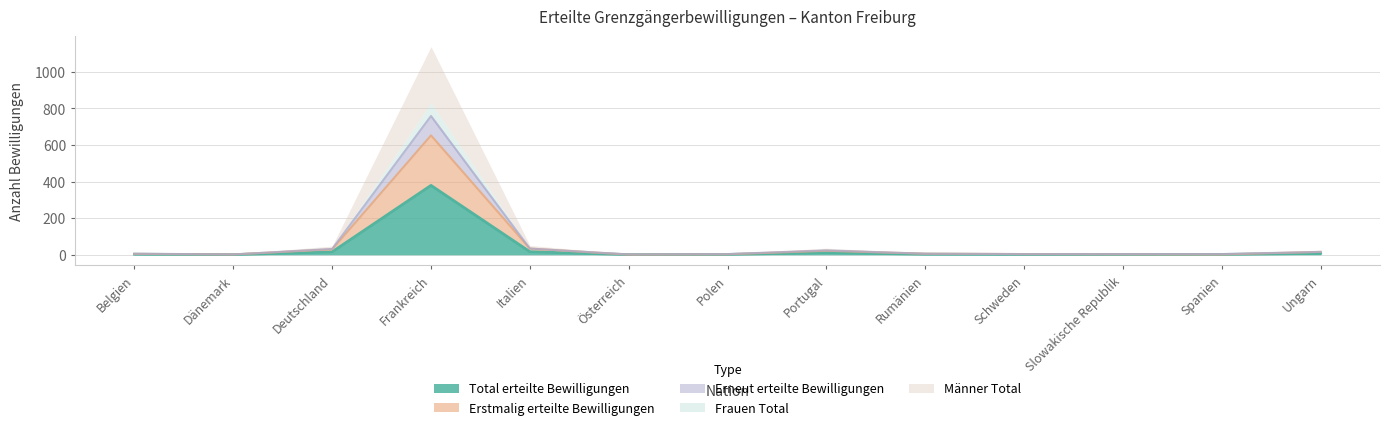

Which category has the highest value in the Total erteilte Bewilligungen series?

Frankreich